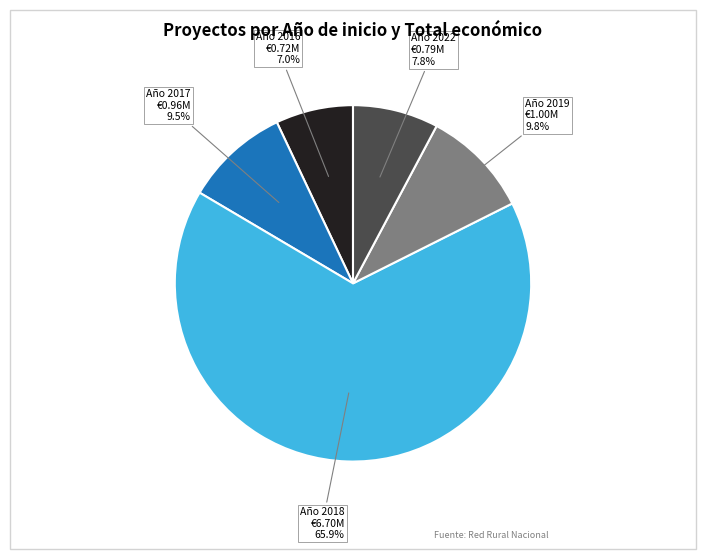

Is there any slice that represents more than half of the pie?

Yes